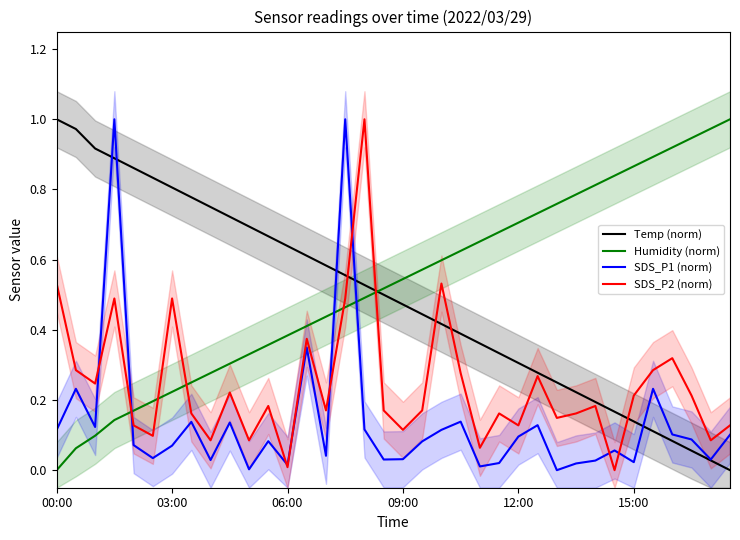

True or false: SDS_P1 (norm) has a value of 0.0 at 16.

False